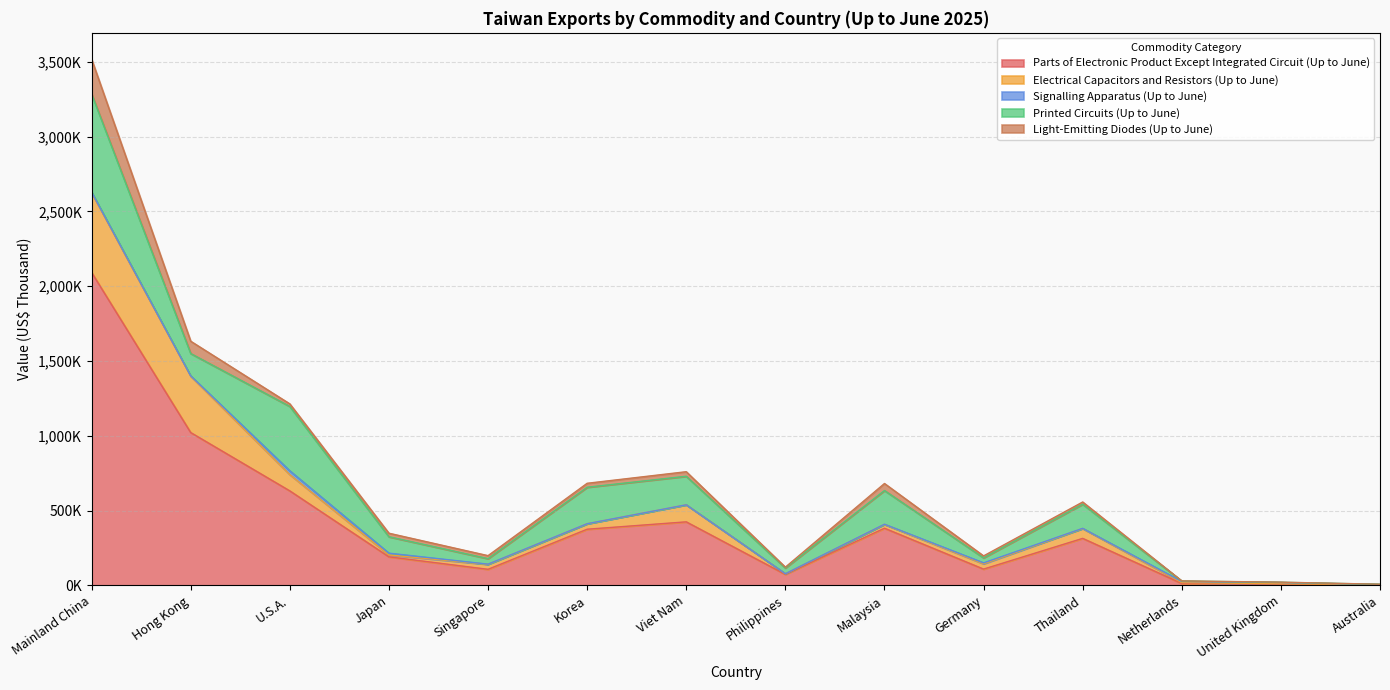

The Signalling Apparatus (Up to June) series shows 12014 at Netherlands. True or false?

False